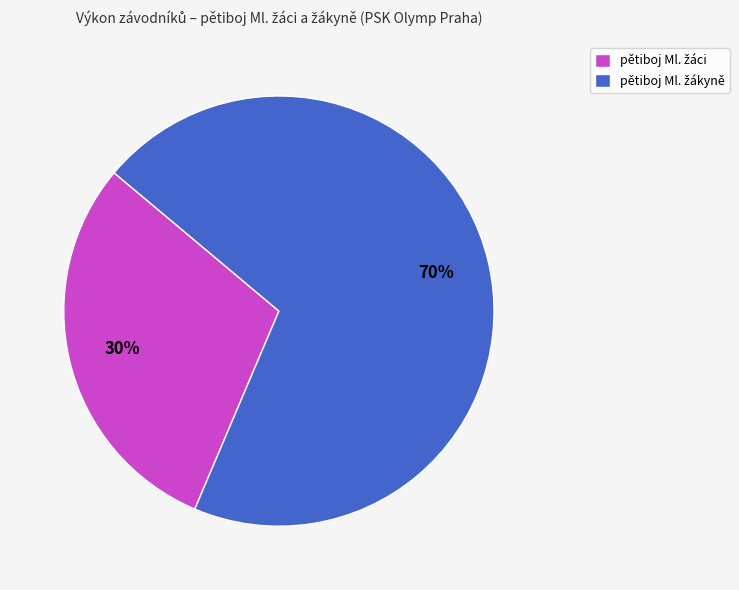

To the nearest percent, what is the average slice percentage?

50%